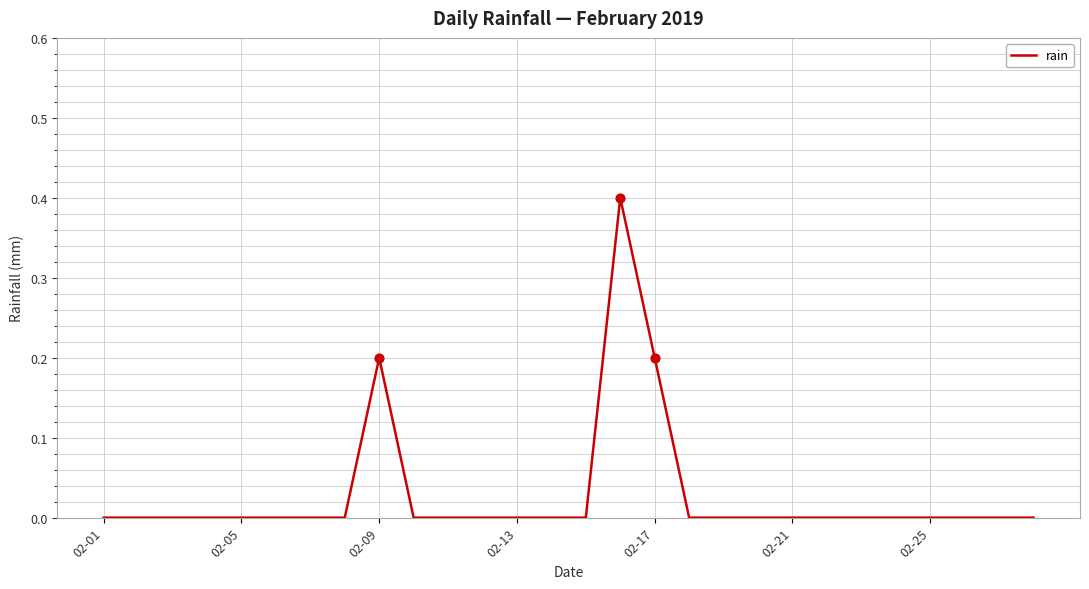

What is the difference between the maximum and minimum values?

0.4